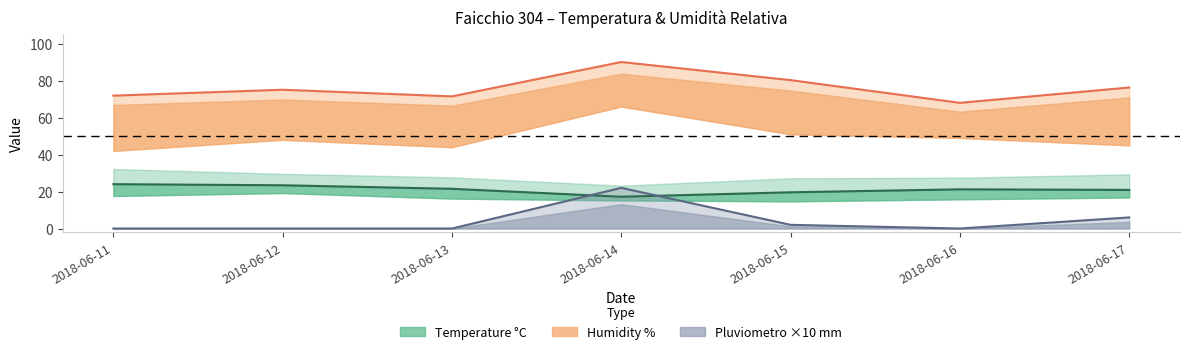

At which category does Pluvio MAX line reach its first local peak?

2018-06-14